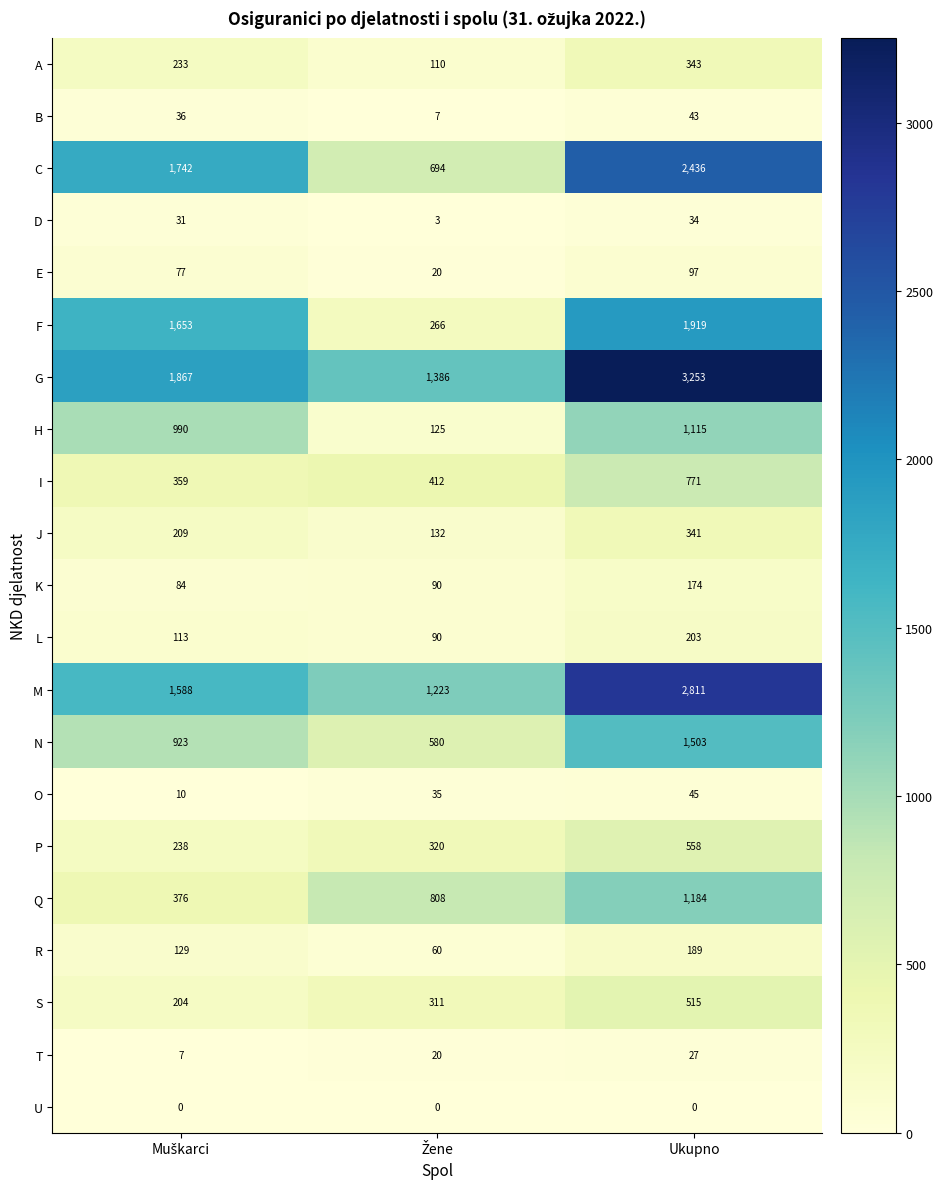

What value does the G series have at Ukupno, to the nearest 100?

3300